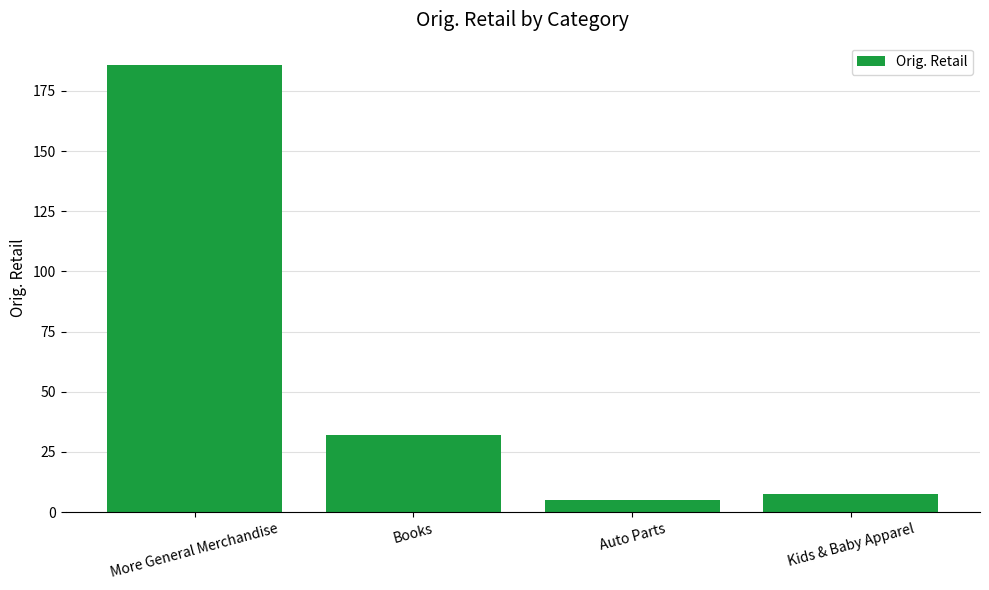

At which label is the value closest to 95?

Books